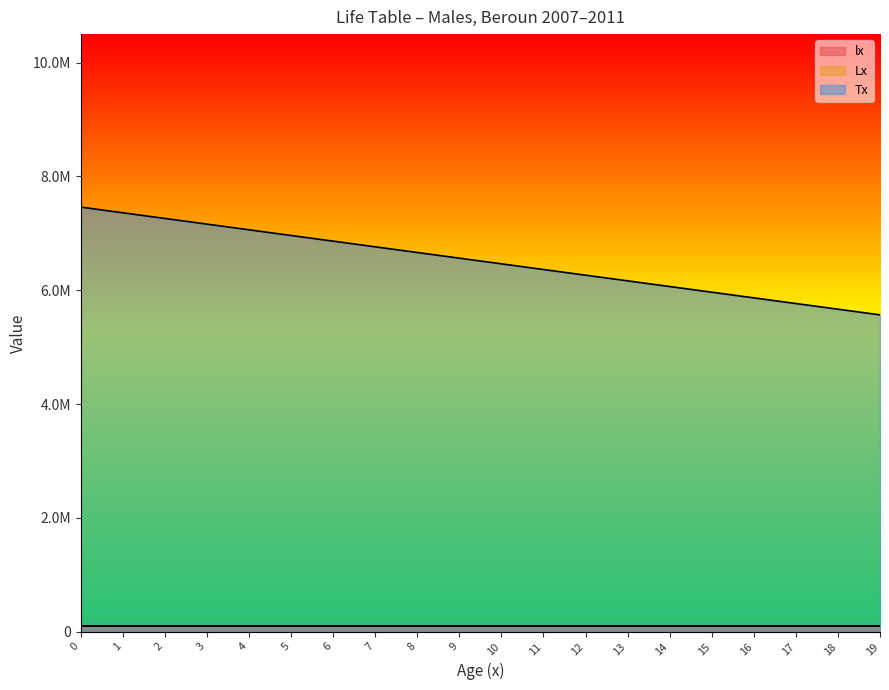

How many data points in Tx are less than 6563263?

10